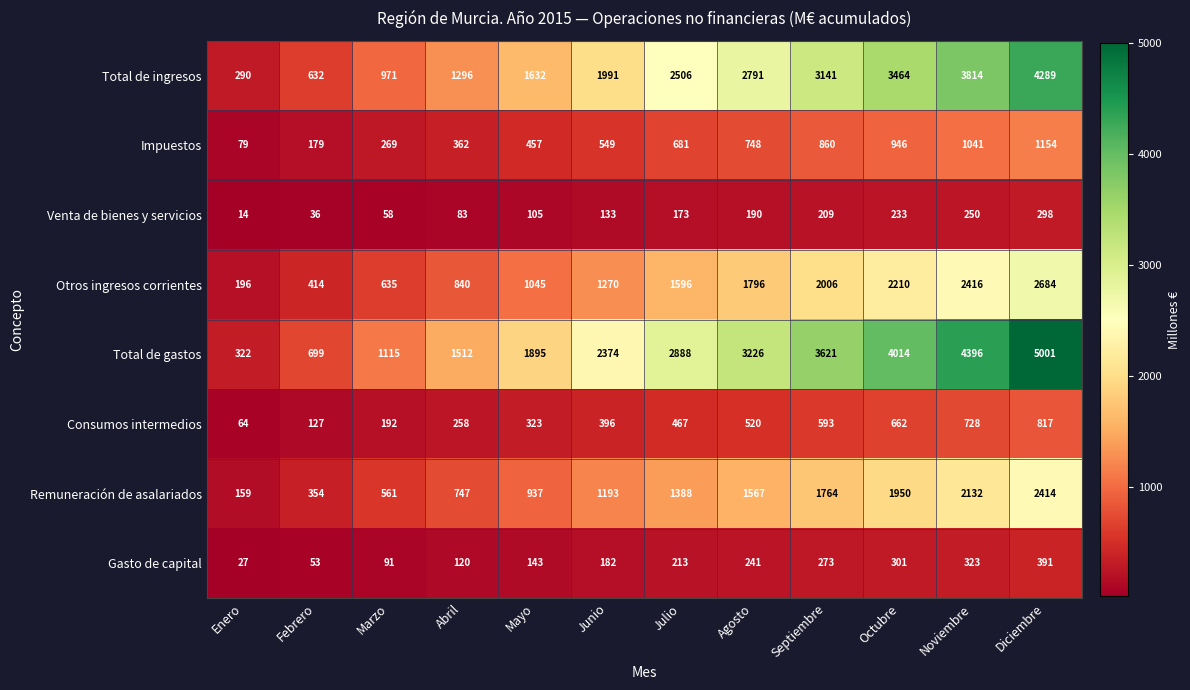

List the labels in order of Gasto de capital value, largest first.

Diciembre, Noviembre, Octubre, Septiembre, Agosto, Julio, Junio, Mayo, Abril, Marzo, Febrero, Enero